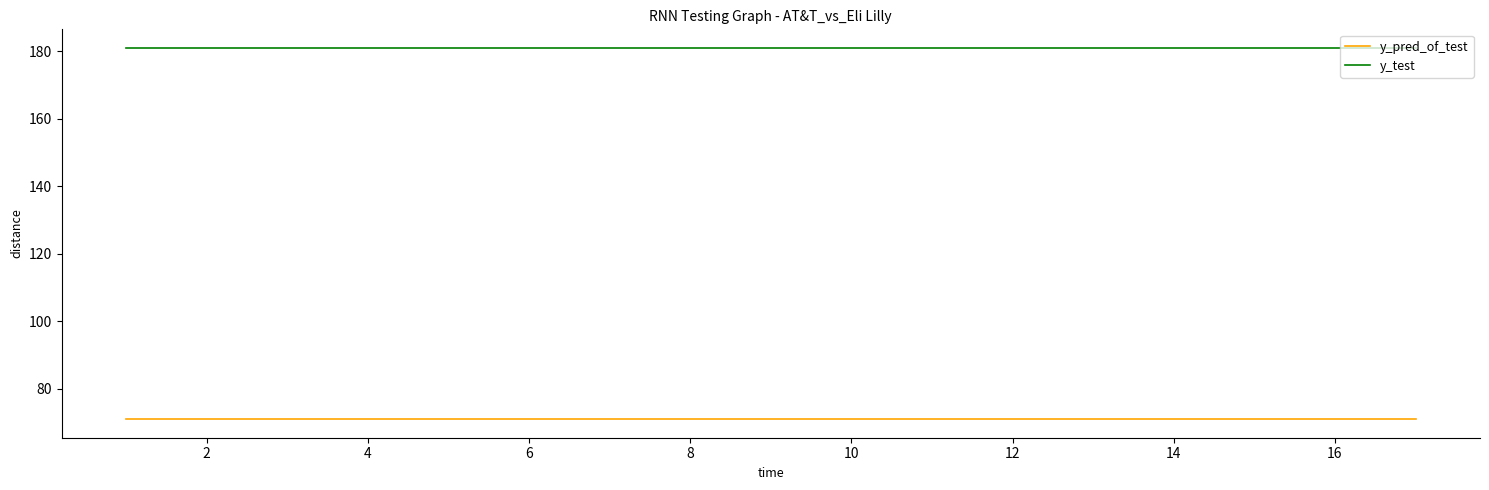

List the series in order of their overall mean, highest first.

y_test, y_pred_of_test